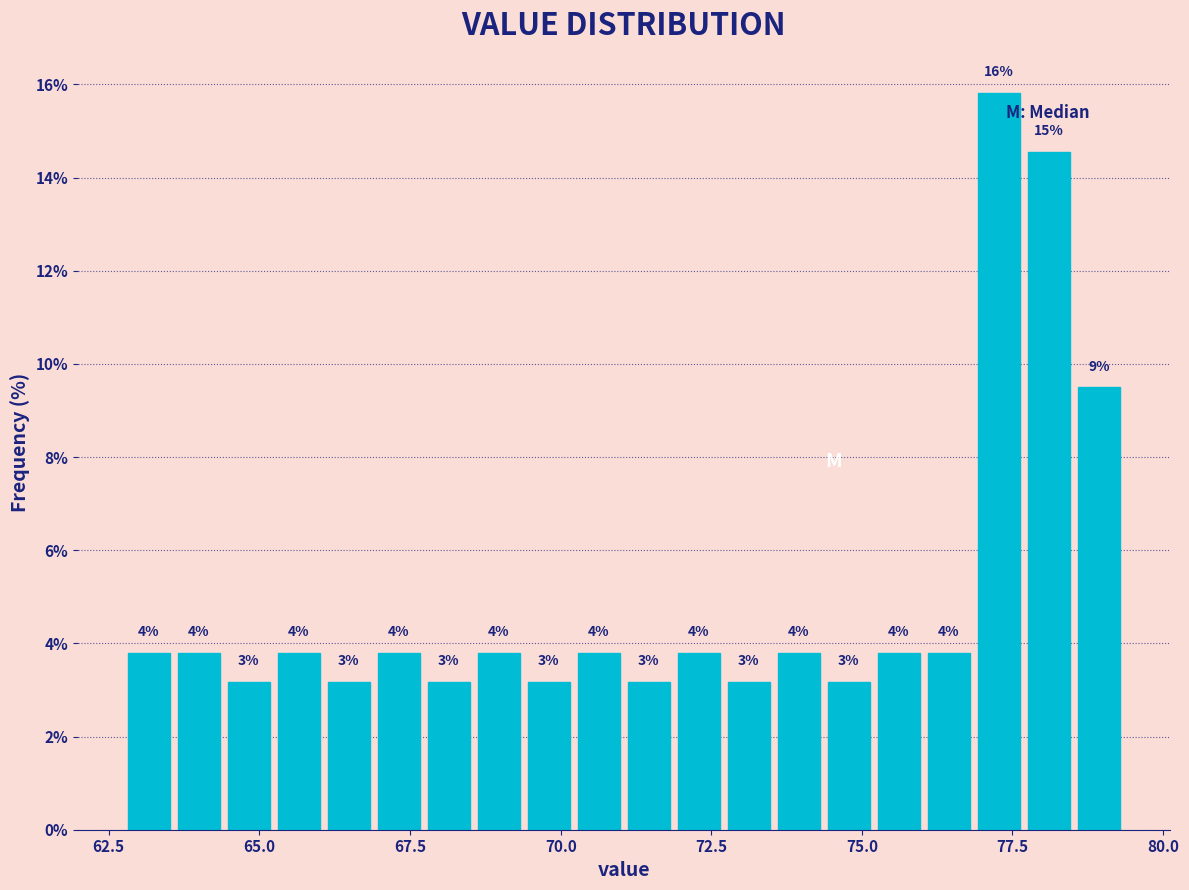

Read against the x-axis, roughly where is the centre of the tallest bar?

77.5